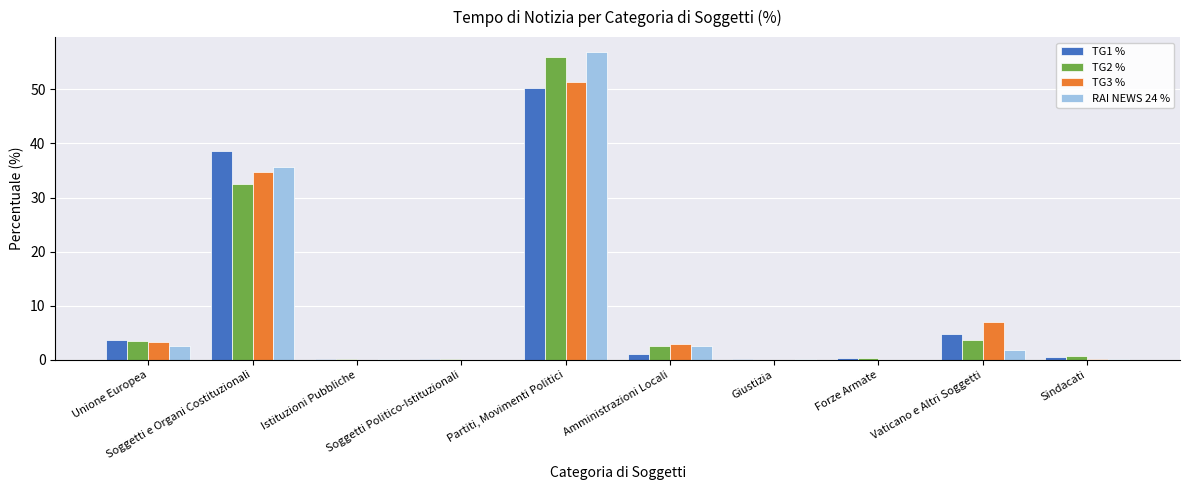

Is it true that TG1 % equals 50.7 at Soggetti e Organi Costituzionali?

False